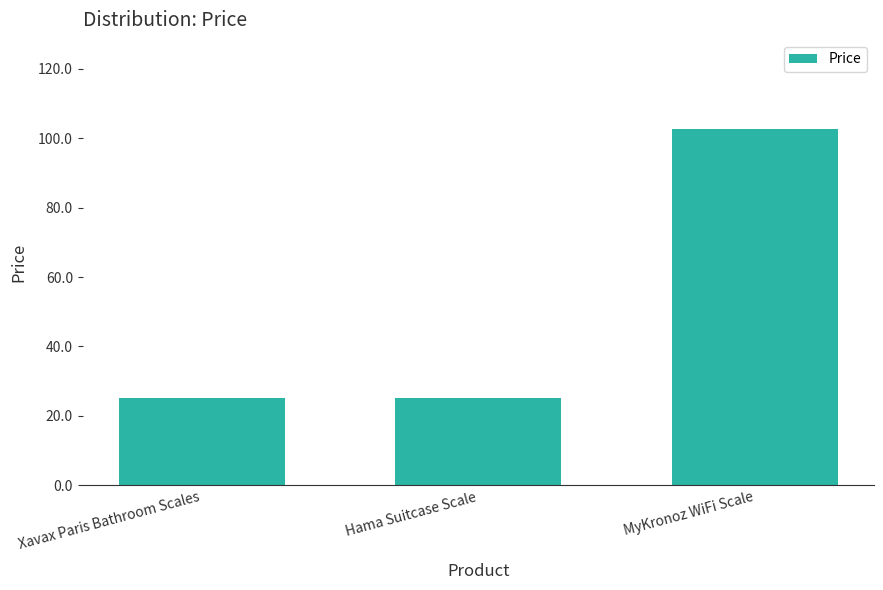

What is the ratio of the value at Hama Suitcase Scale to the value at Xavax Paris Bathroom Scales?

1.0